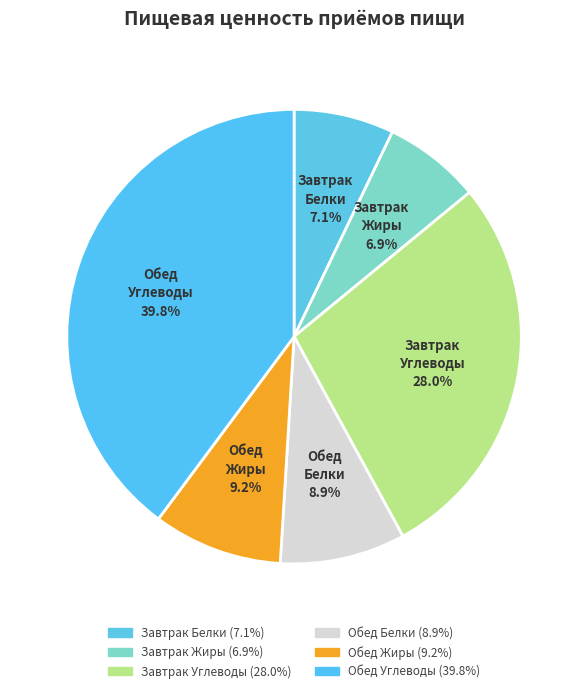

Count the number of slices in the pie.

6